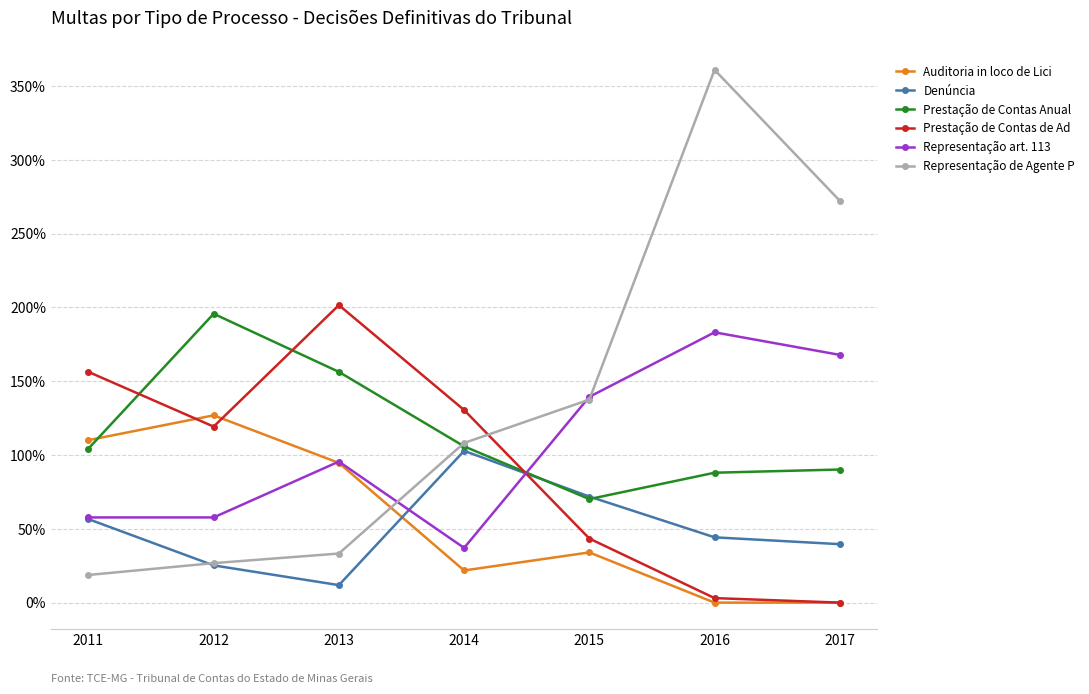

What is the spread (max minus min) of values at 2011?

137.6